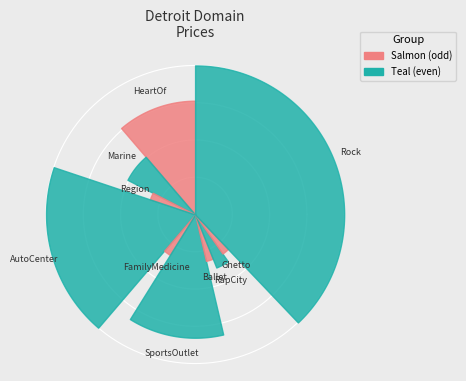

The DetroitFamilyMedicine.com slice represents 1% of the pie. True or false?

False